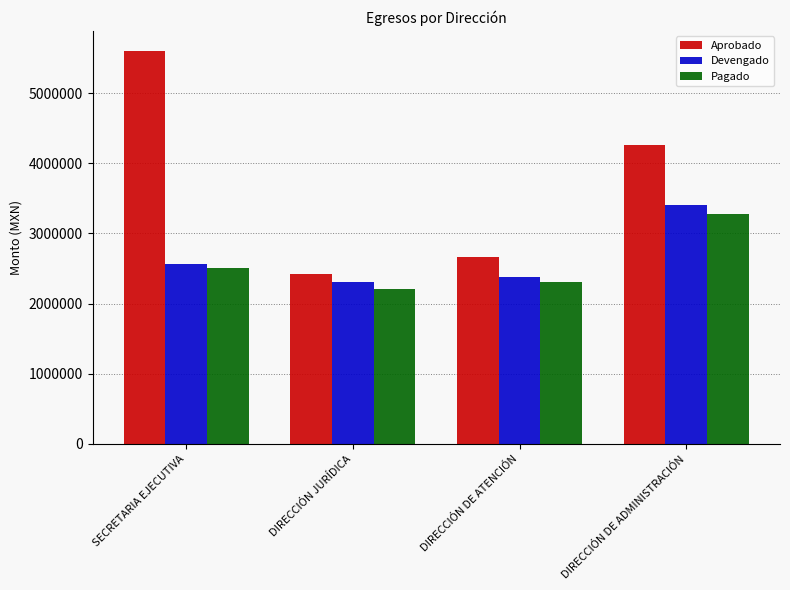

How many data points in Devengado are less than 2567038?

2